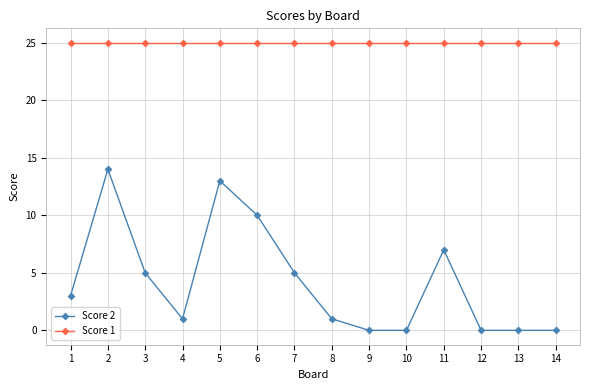

Reading left to right, transcribe all the data shown in this chart.

Score 2: 1=3	2=14	3=5	4=1	5=13	6=10	7=5	8=1	9=0	10=0	11=7	12=0	13=0	14=0
Score 1: 1=25	2=25	3=25	4=25	5=25	6=25	7=25	8=25	9=25	10=25	11=25	12=25	13=25	14=25